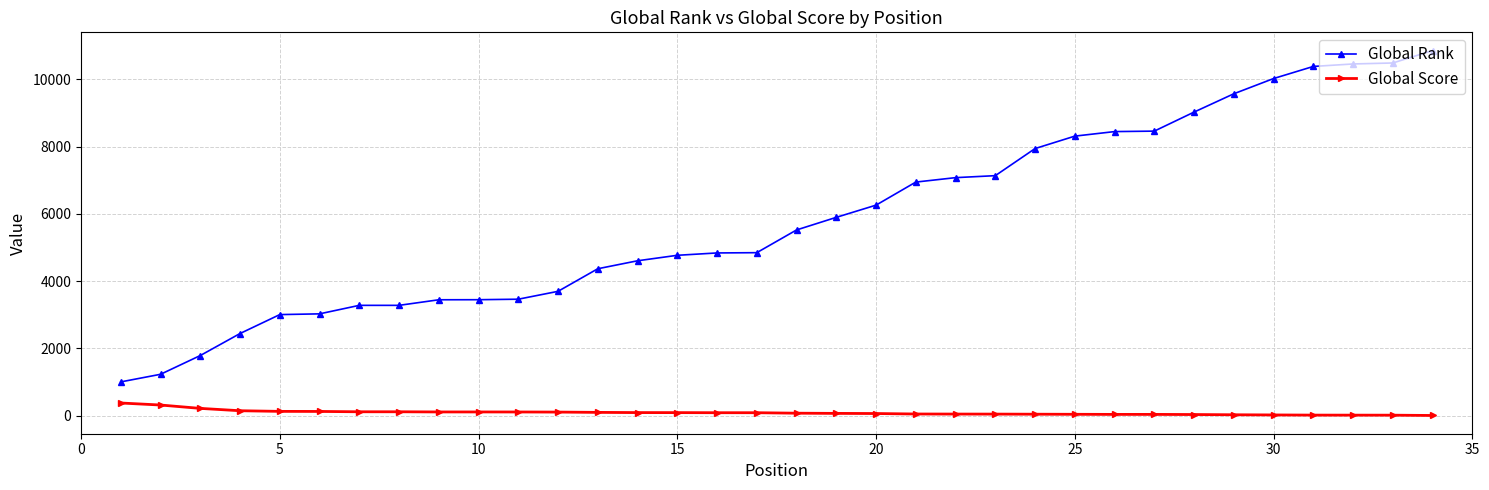

Rank the series by their average value, from lowest to highest.

Global Score, Global Rank